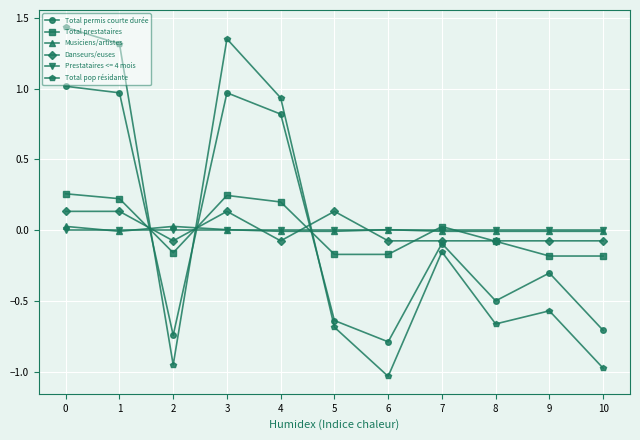

Which category has the lowest value in the Total pop résidante series?

6